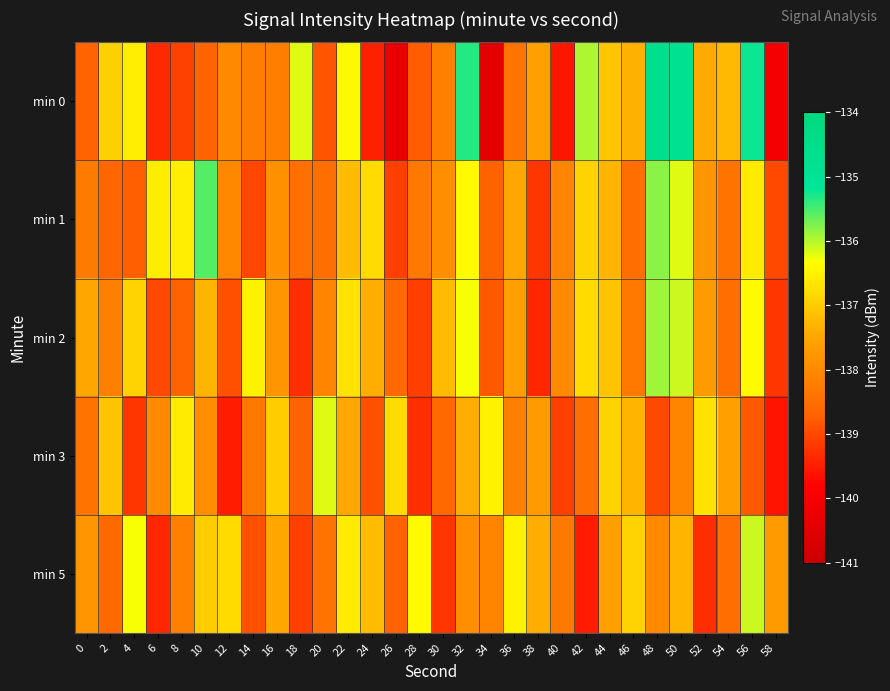

What is the maximum value shown in the chart?

-134.6